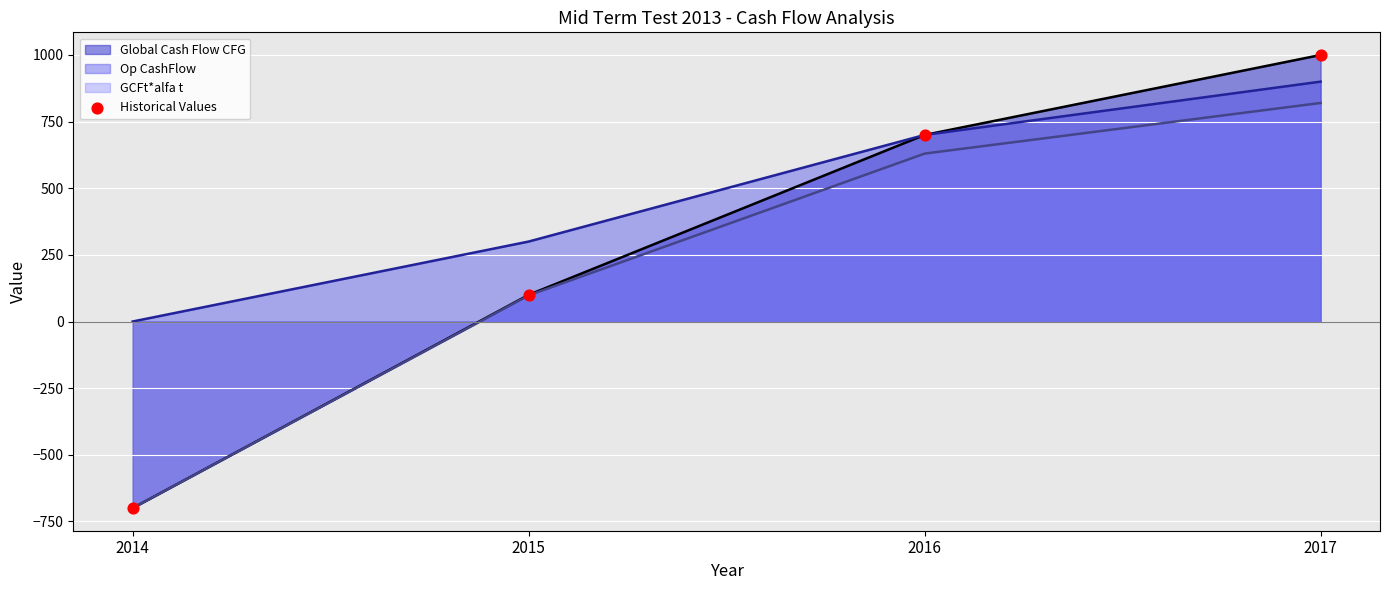

What is the change in value from 2016 to 2017?

+300